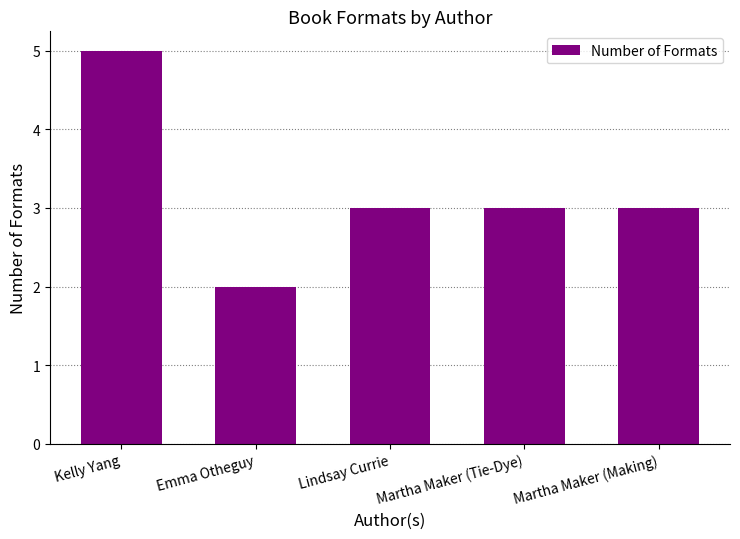

Which category has the highest value across all series?

Kelly Yang